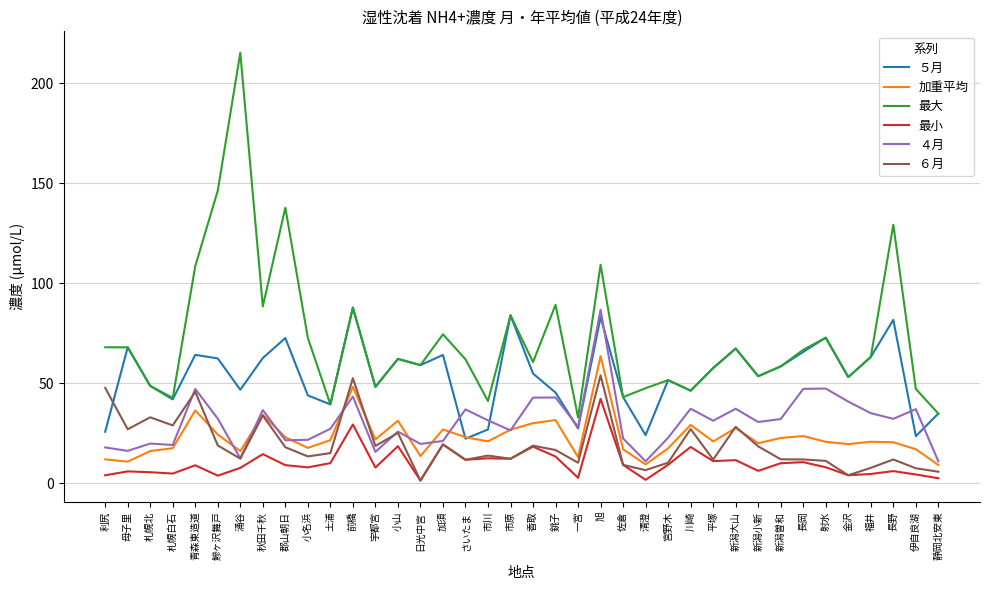

True or false: ６月 has a value of 22.1 at 土浦.

False